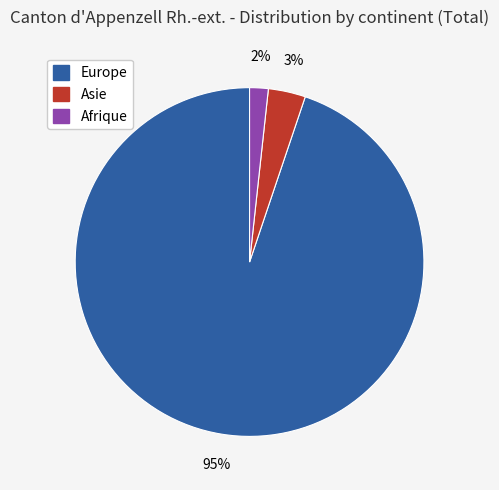

Is there a majority slice in this chart?

Yes